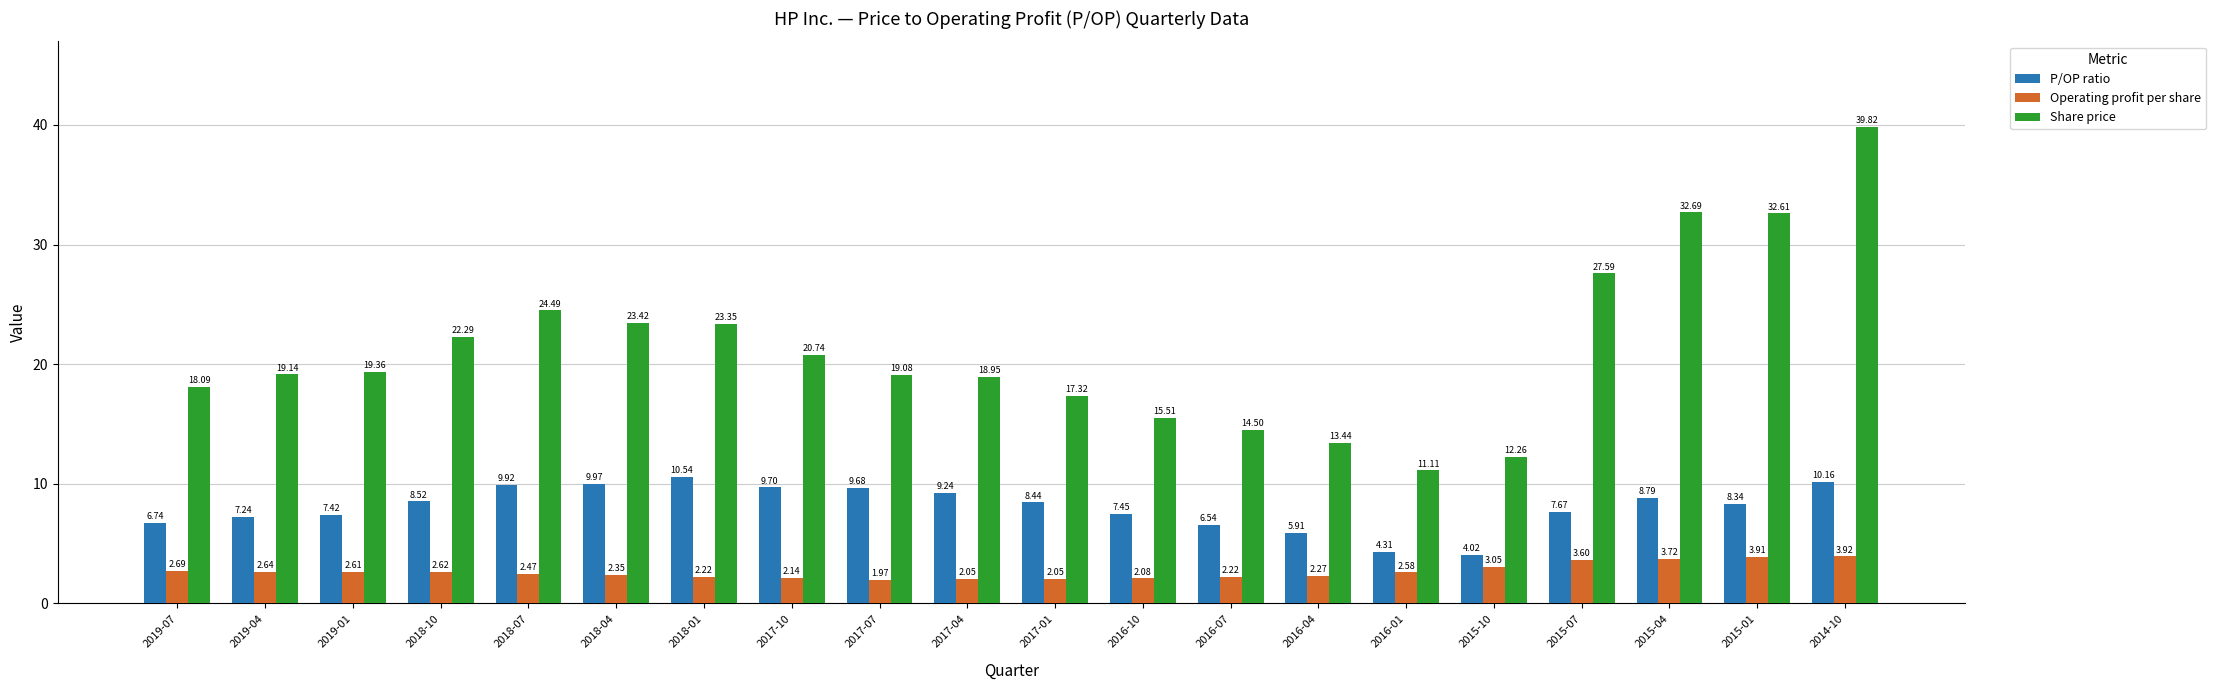

Which series has the largest total across all categories?

Share price